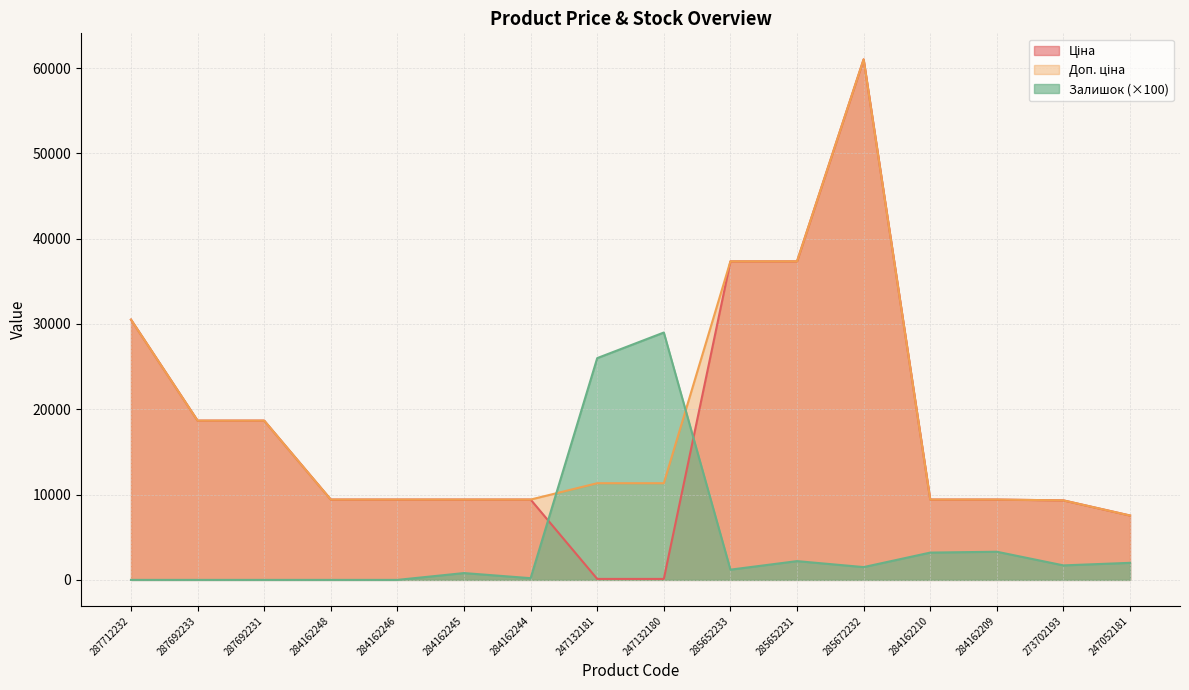

The value of Ціна at 284162244 is 9416.9. True or false?

True